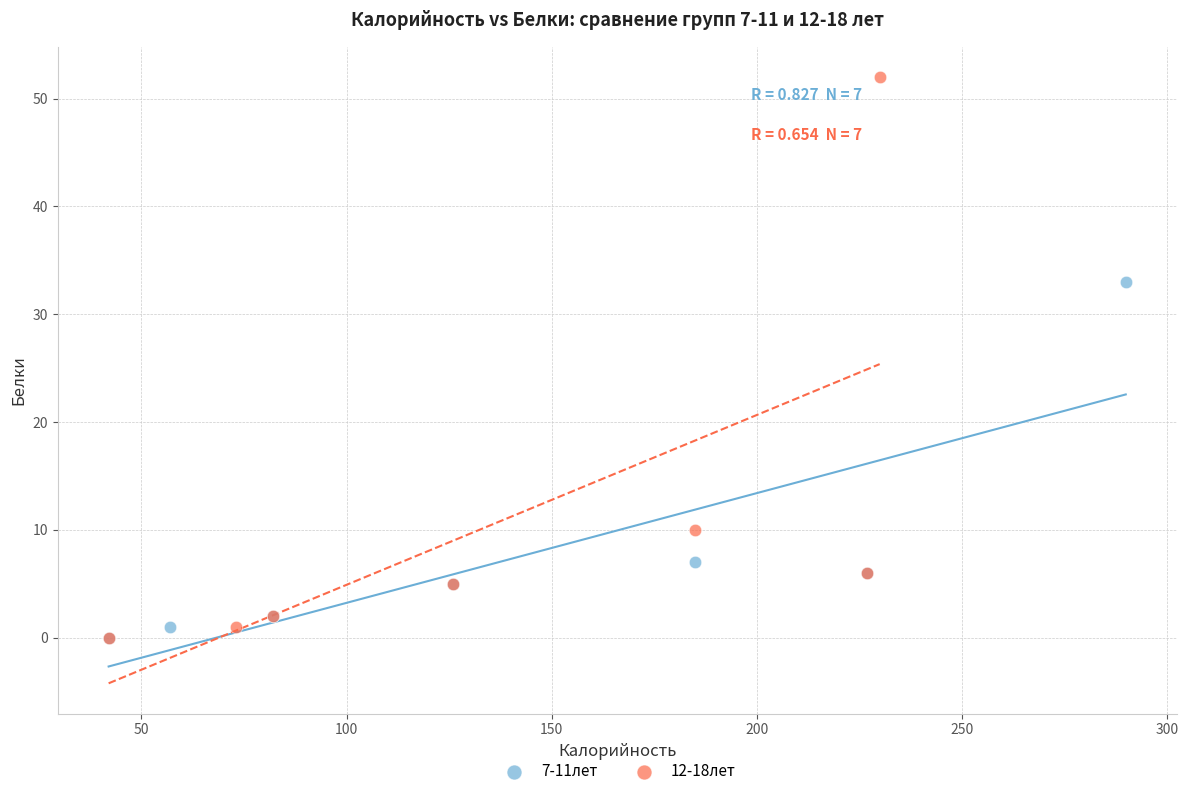

Which series has the largest Y range (max minus min)?

12-18лет